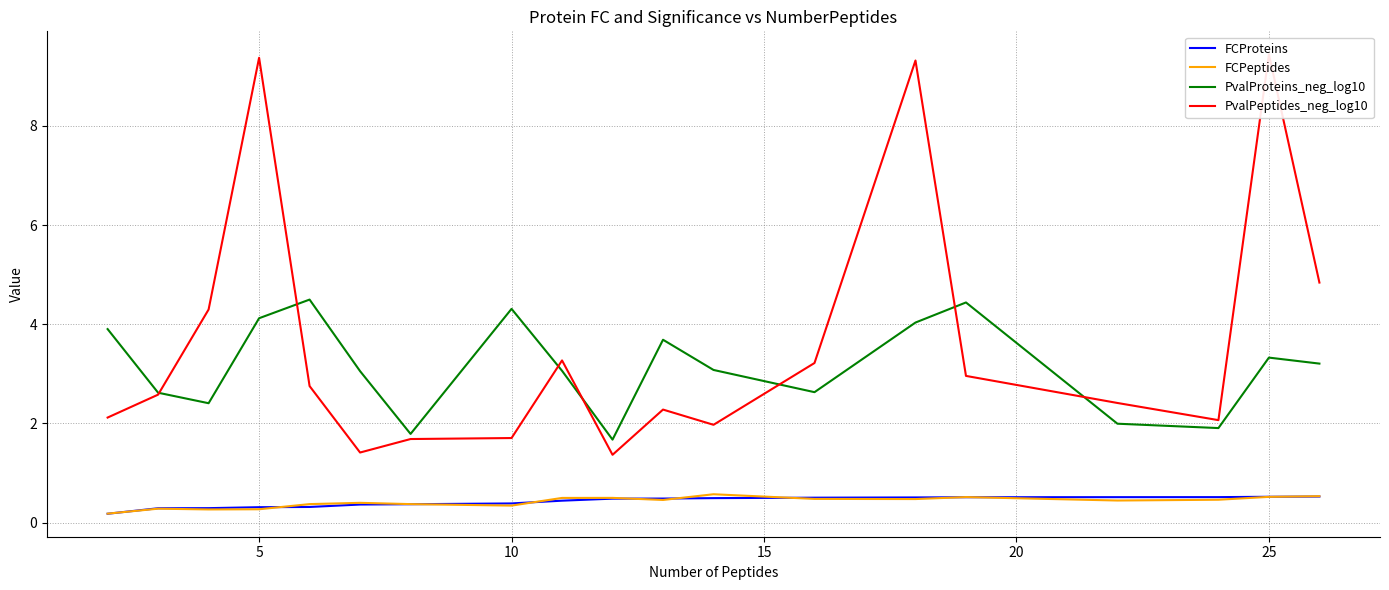

List the series in order of their peak value, lowest first.

FCProteins, FCPeptides, PvalProteins_neg_log10, PvalPeptides_neg_log10